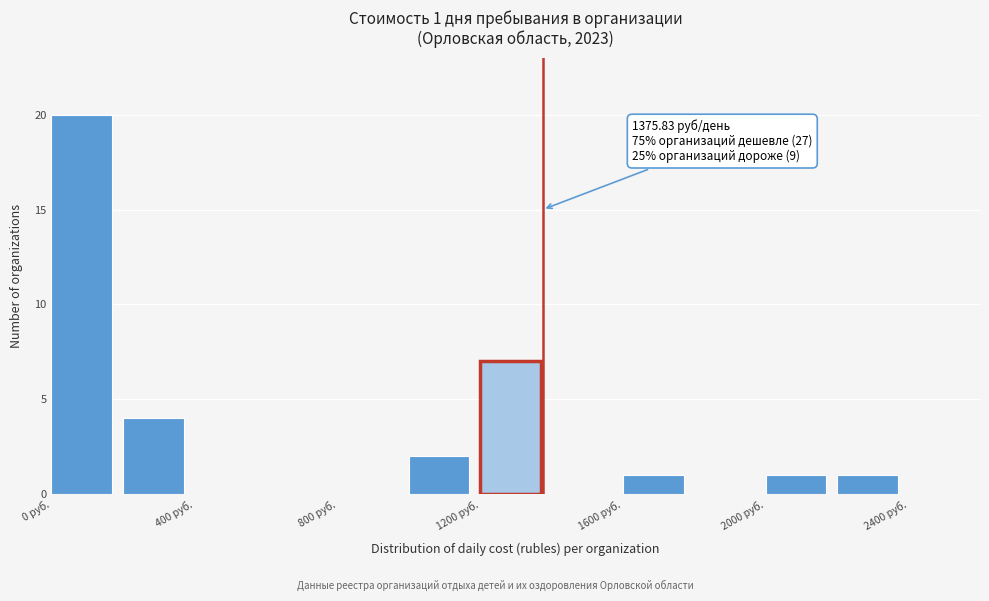

Which range on the x-axis has the tallest bar?

0 to 200